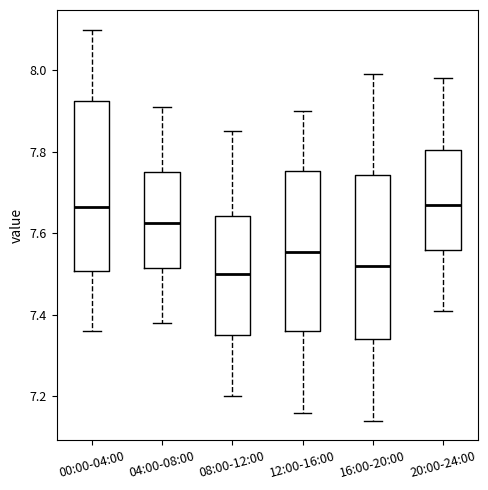

Reading left to right, transcribe this box plot: for each box, give where its median line is, the range the box spans, and where its two whiskers end, as read against the y-axis. The values are not printed on the chart, so give them approximately, as read against the axis.

00:00-04:00: median 7.66, box 7.50 to 7.92, whiskers 7.36 to 8.10
04:00-08:00: median 7.62, box 7.52 to 7.76, whiskers 7.38 to 7.92
08:00-12:00: median 7.50, box 7.36 to 7.64, whiskers 7.20 to 7.86
12:00-16:00: median 7.56, box 7.36 to 7.76, whiskers 7.16 to 7.90
16:00-20:00: median 7.52, box 7.34 to 7.74, whiskers 7.14 to 8.00
20:00-24:00: median 7.68, box 7.56 to 7.80, whiskers 7.42 to 7.98